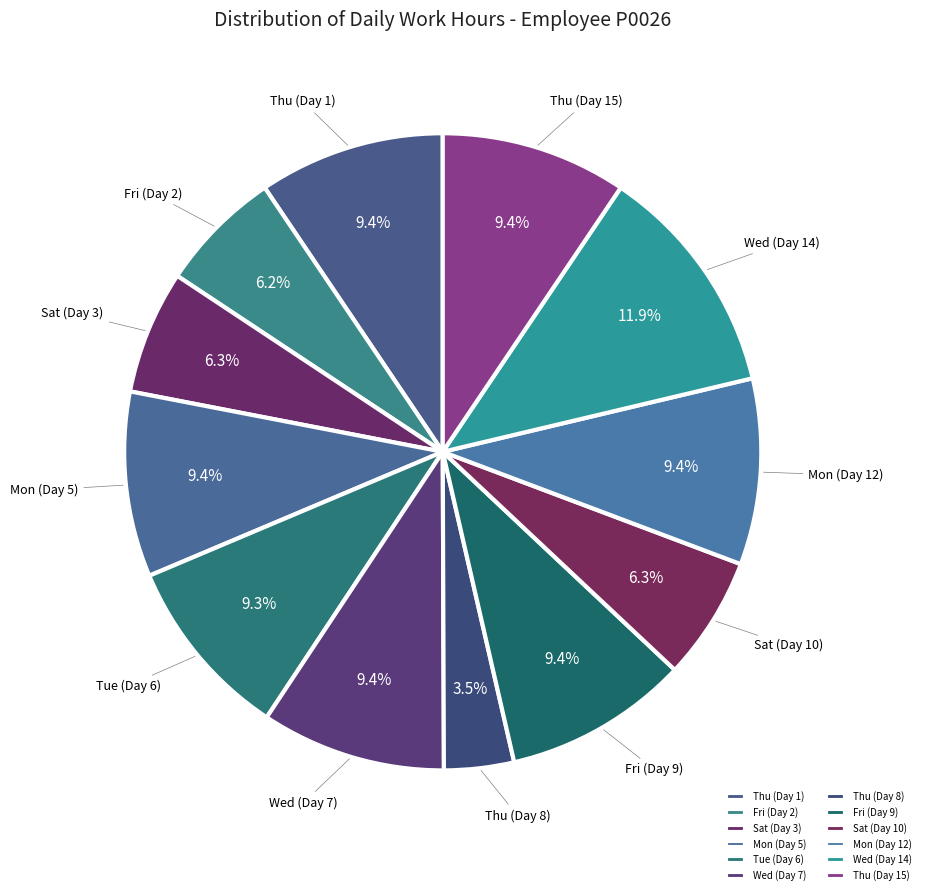

How many segments does this pie chart have?

12